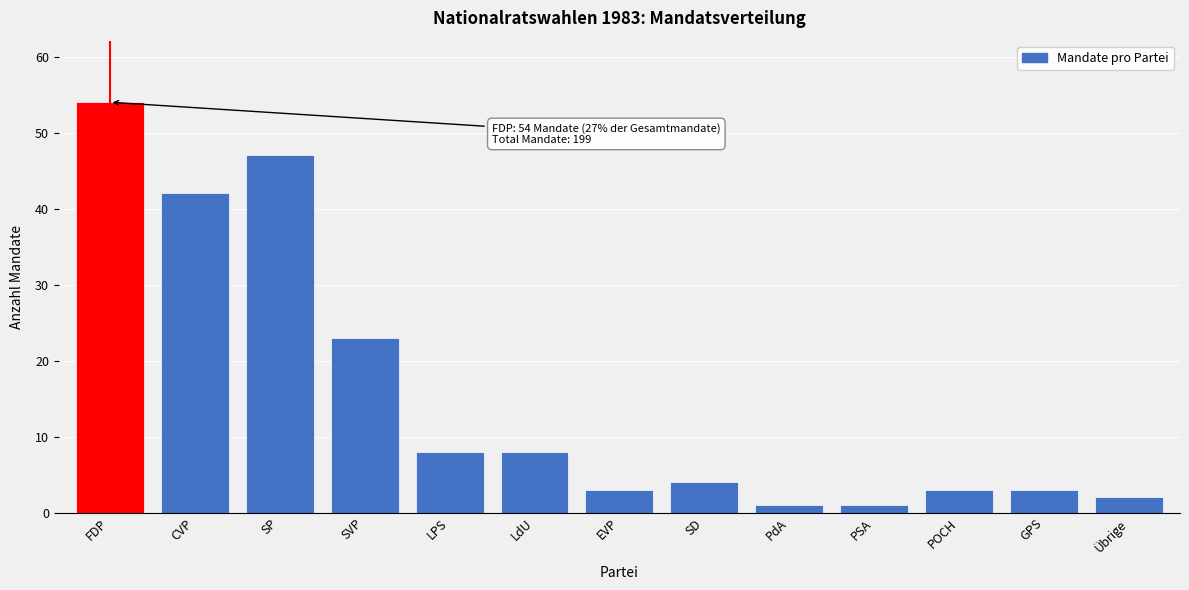

Reading left to right, transcribe all the data shown in this chart.

FDP=54	CVP=42	SP=47	SVP=23	LPS=8	LdU=8	EVP=3	SD=4	PdA=1	PSA=1	POCH=3	GPS=3	Übrige=2